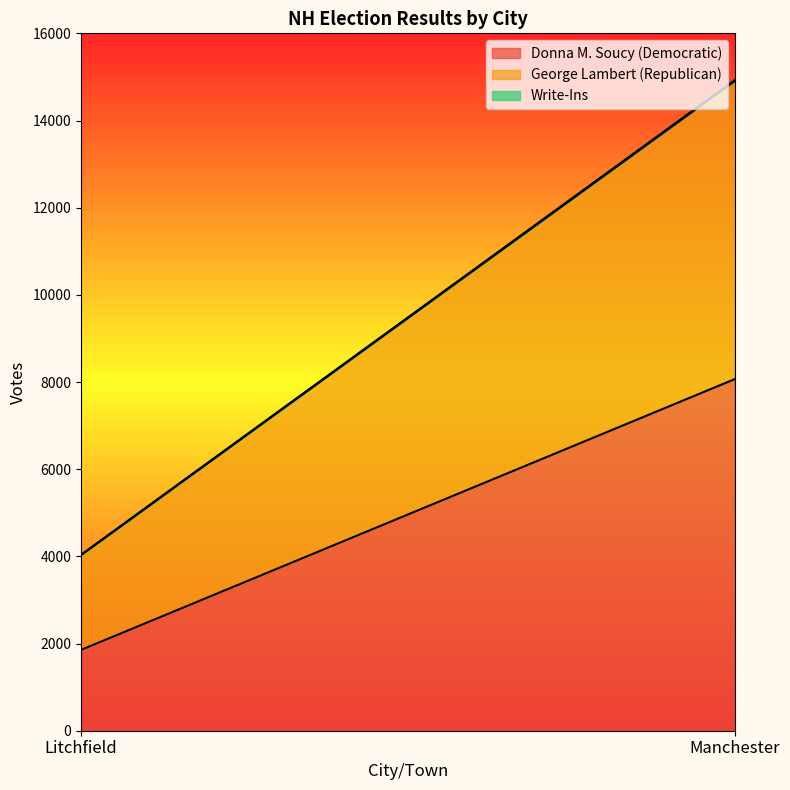

What is the sum of all Donna M. Soucy (Democratic) values?

9920